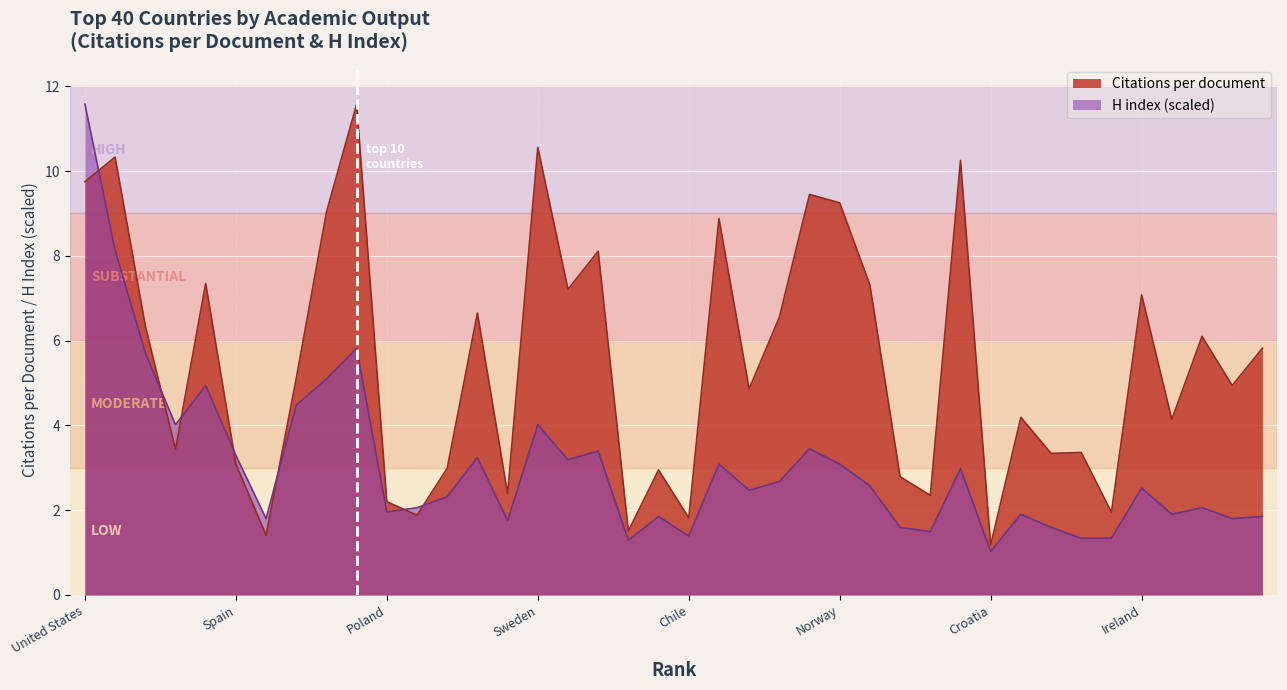

How many interior local peaks does the H index series have?

12